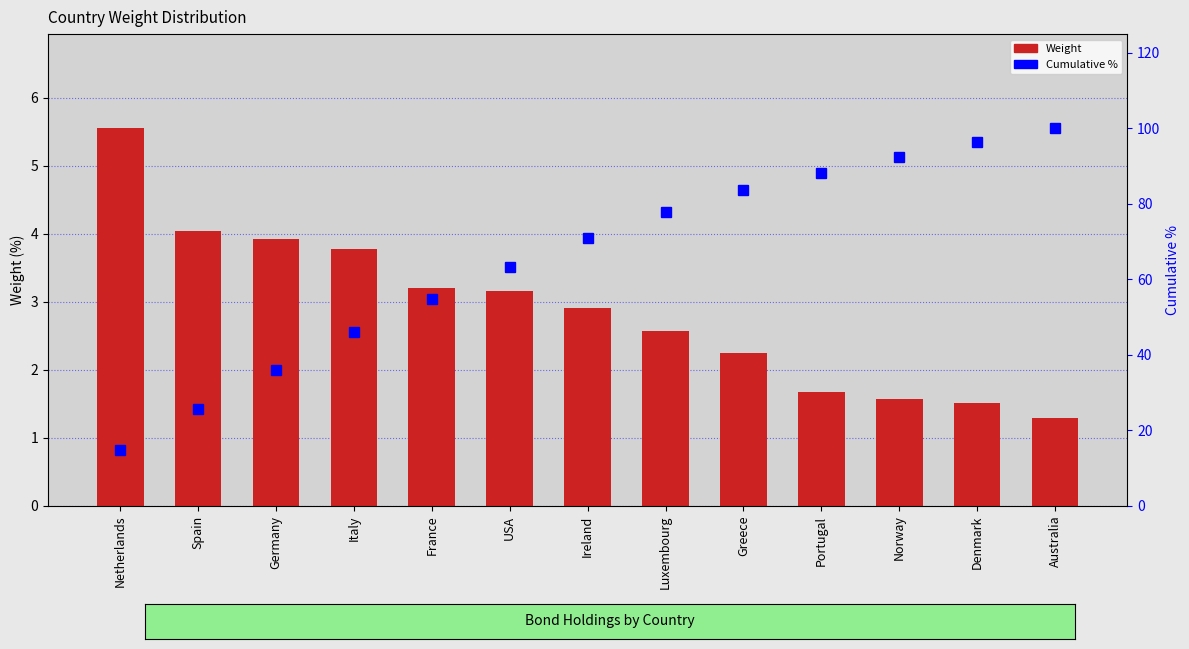

At which label is Weight closest to 3?

Ireland